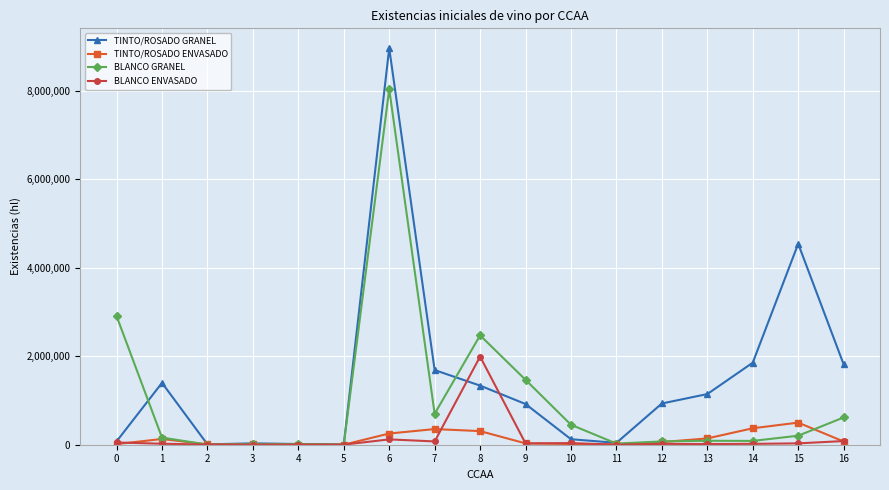

True or false: BLANCO GRANEL has a value of 1924 at 5.

True